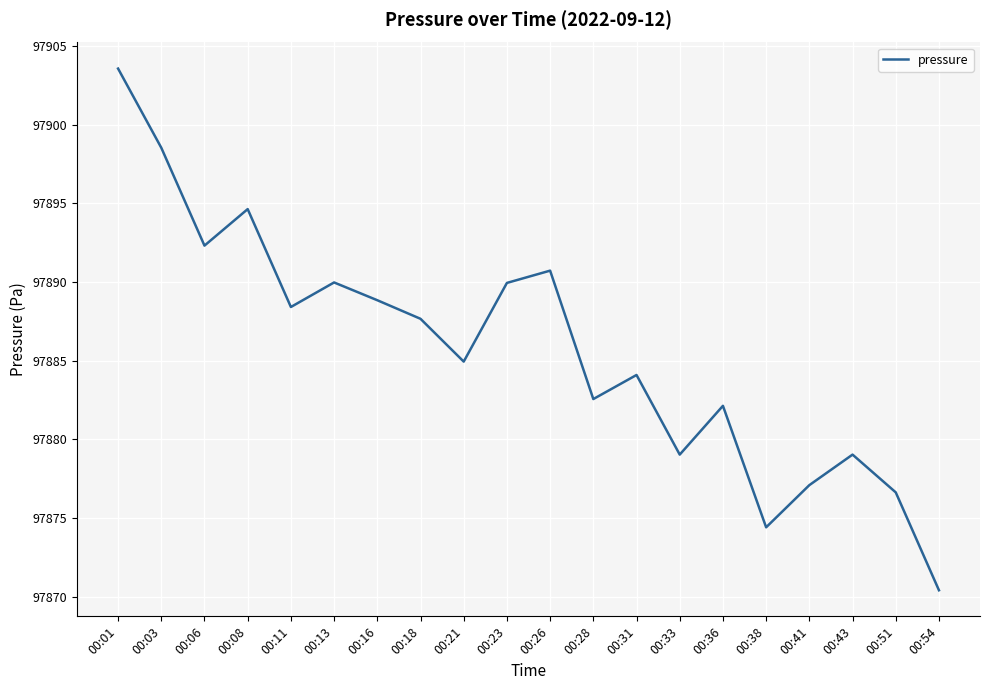

What is the change in value from 00:23 to 00:26?

+0.8